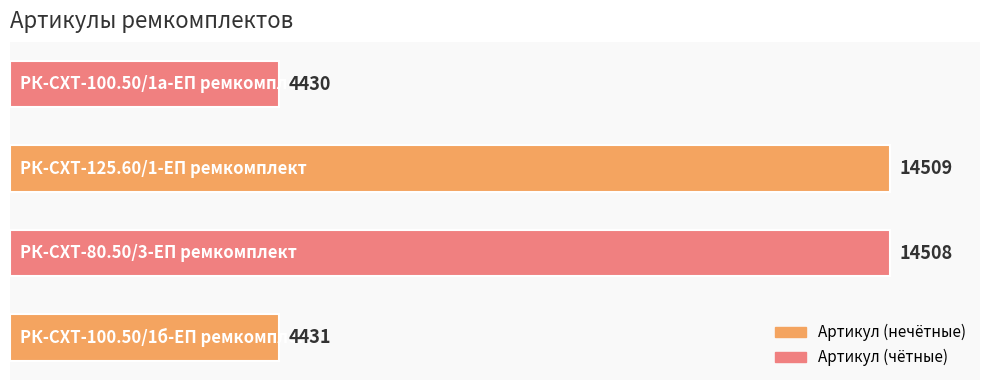

What is the average value?

9470